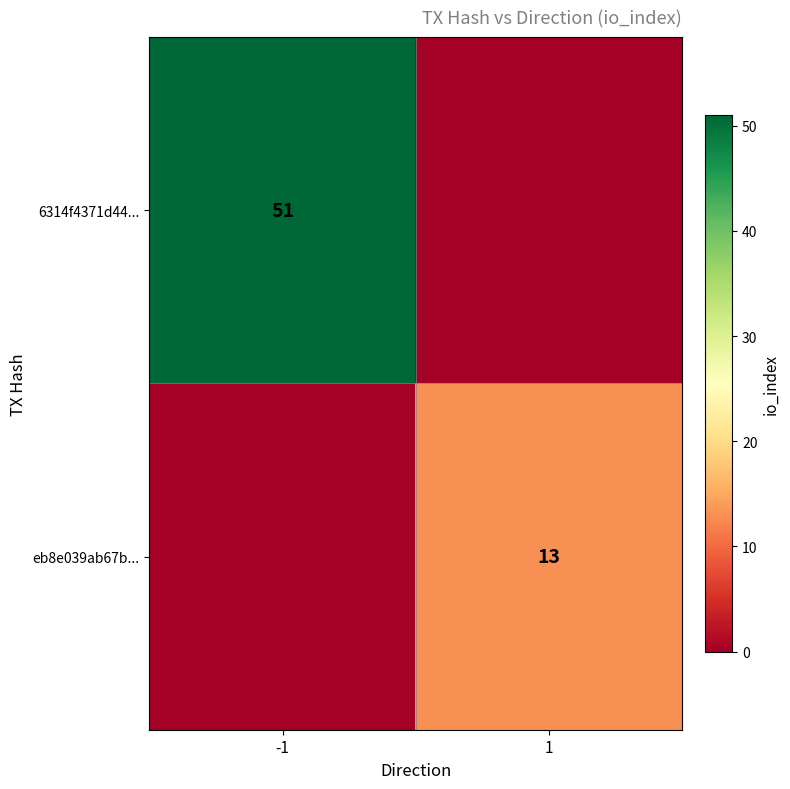

The value of 6314f4371d44... at -1 is 51. True or false?

True